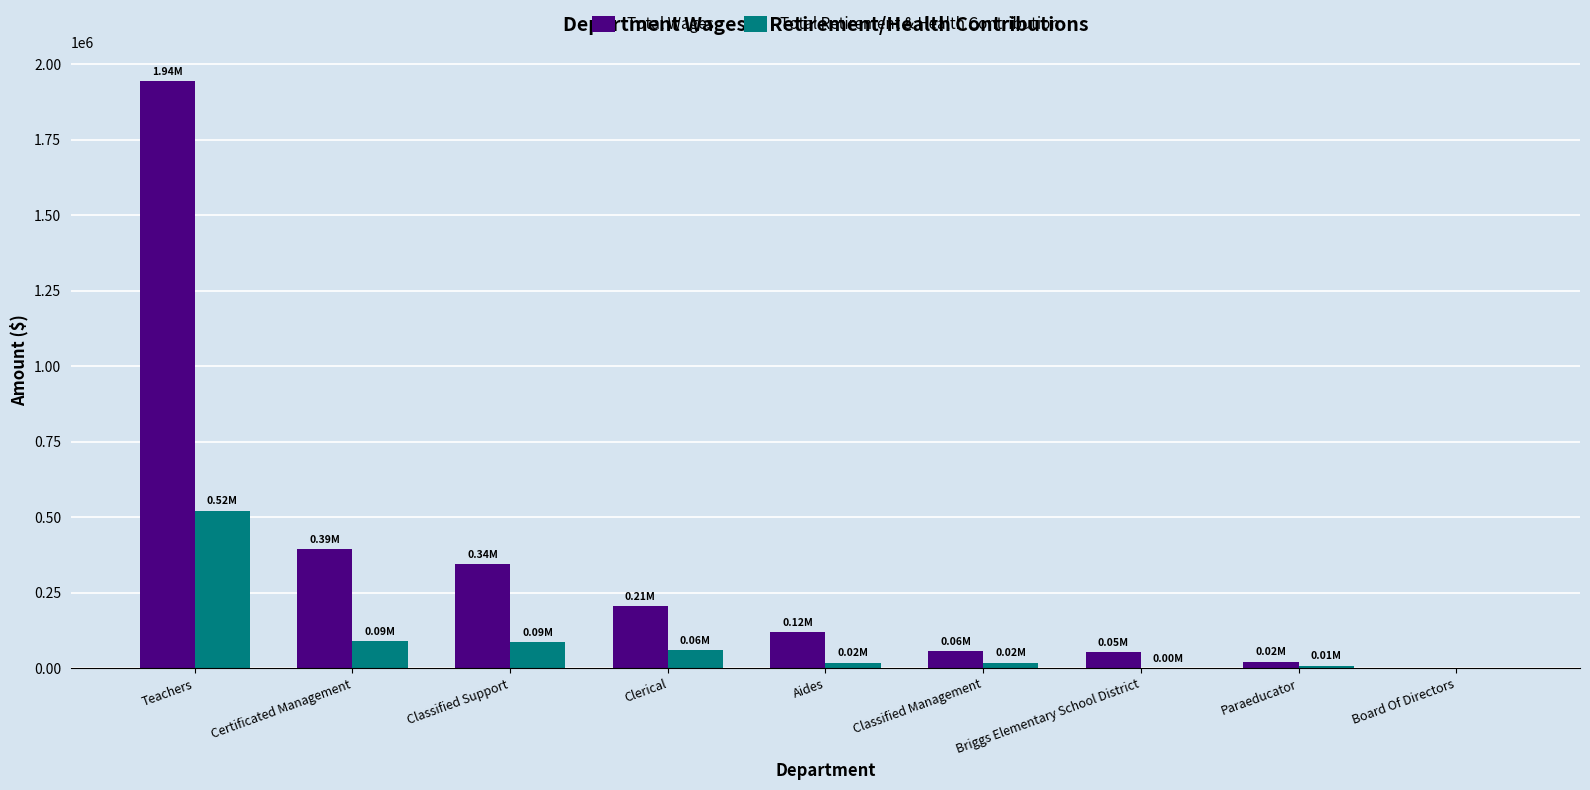

What is the highest value of the Total Retirement & Health Contribution series?

520891